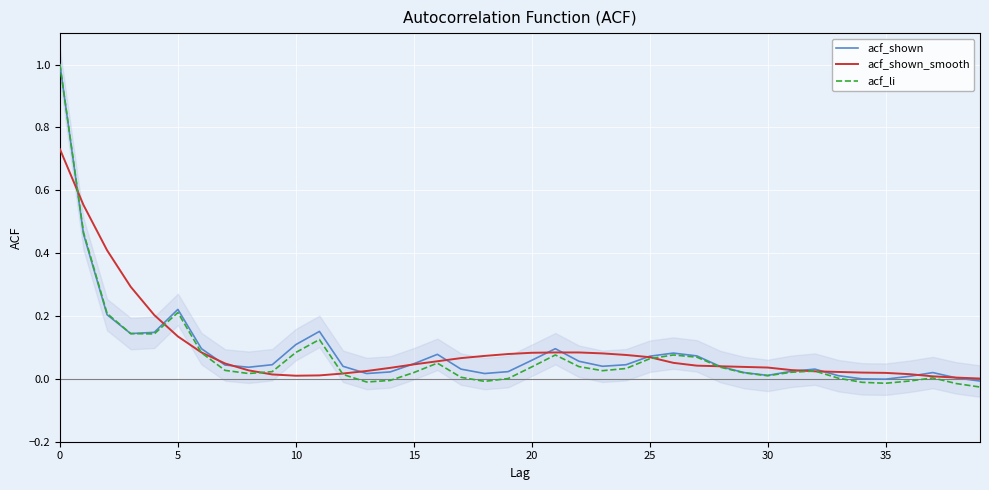

Which series ends up on top after the final intersection of acf_shown and acf_shown_smooth?

acf_shown_smooth